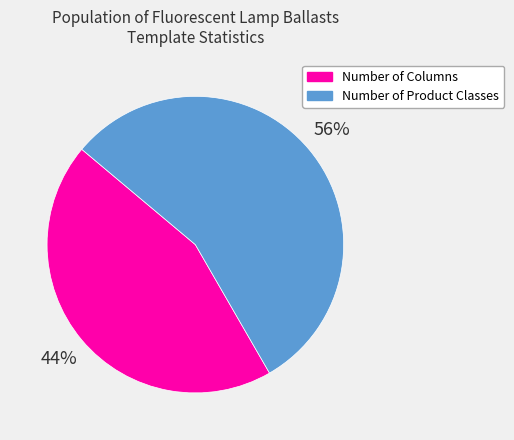

To the nearest percent, what is the combined percentage of Number of Product Classes and Number of Columns?

100%